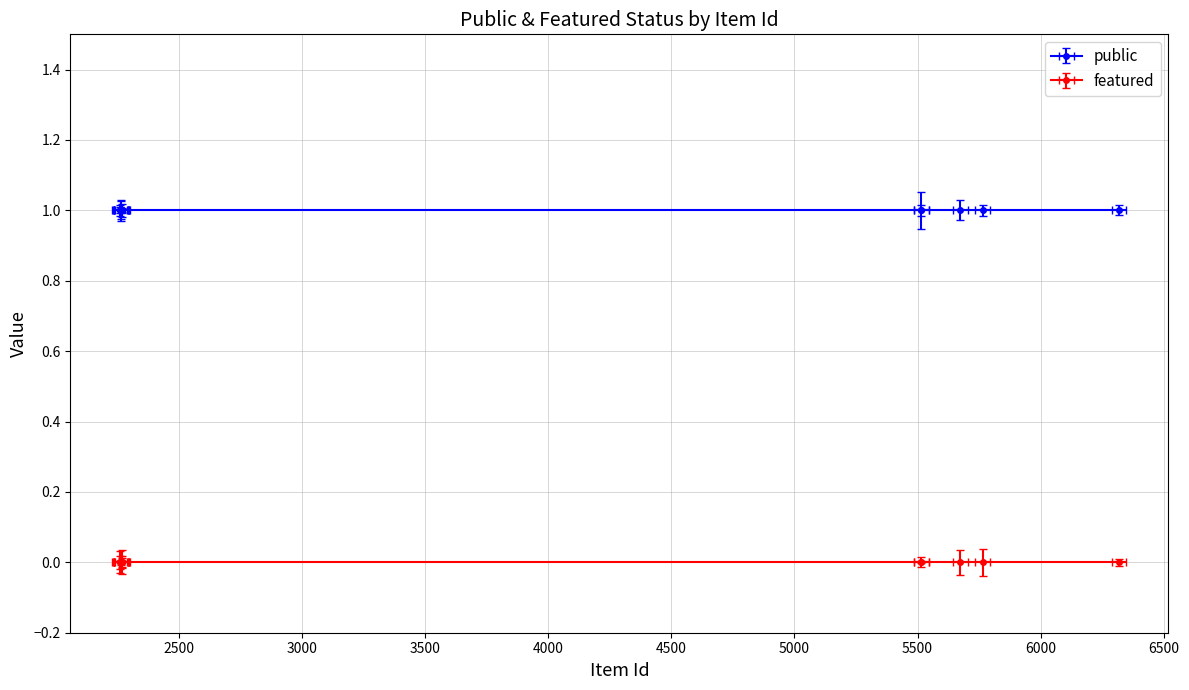

True or false: featured and public intersect in this chart.

False